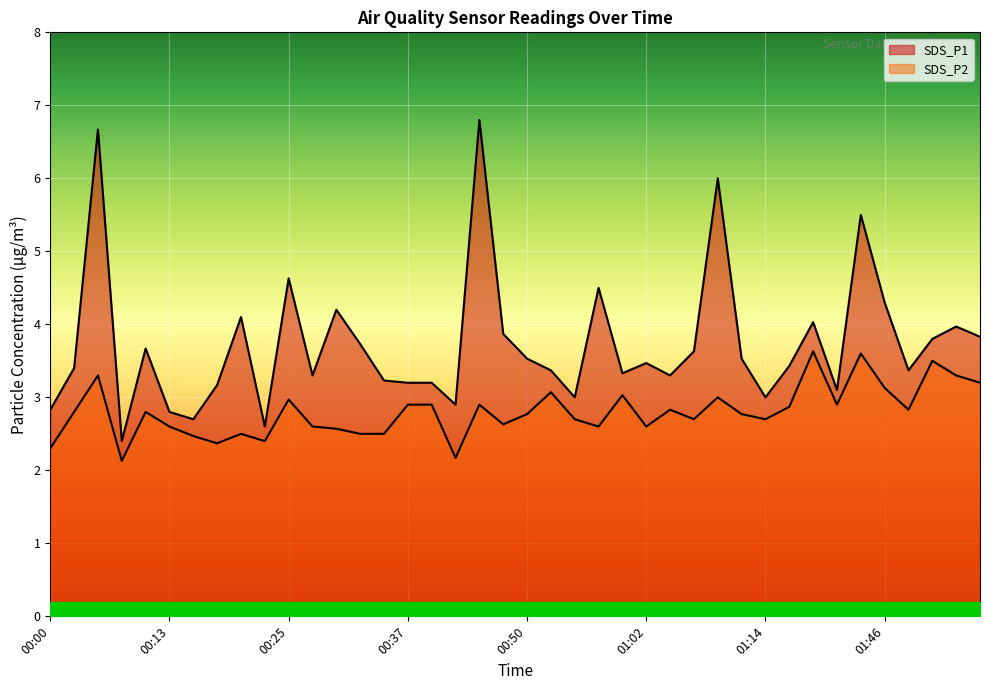

True or false: SDS_P2 and SDS_P1 intersect in this chart.

False